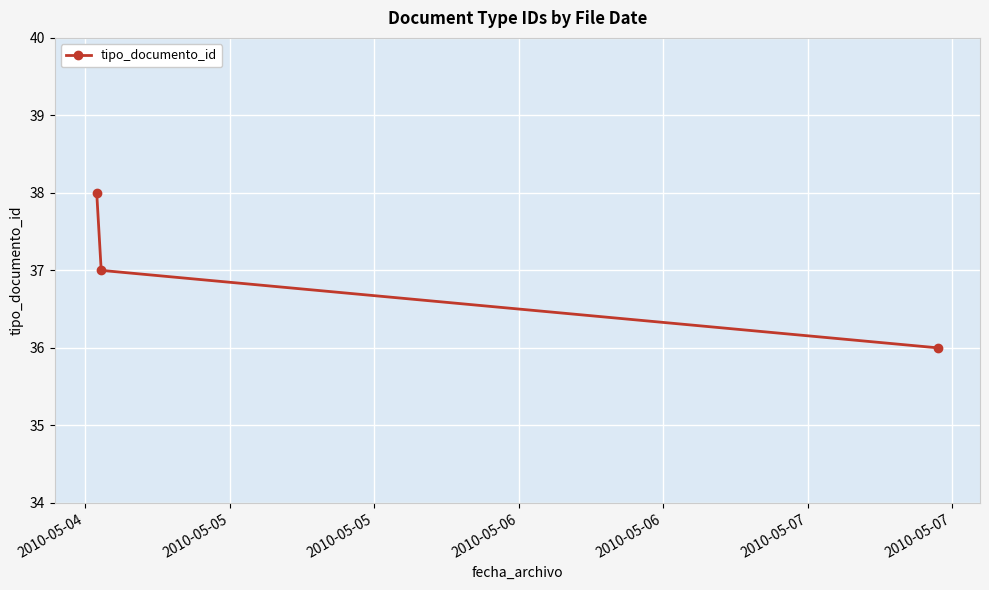

How many categories are shown in the chart?

3